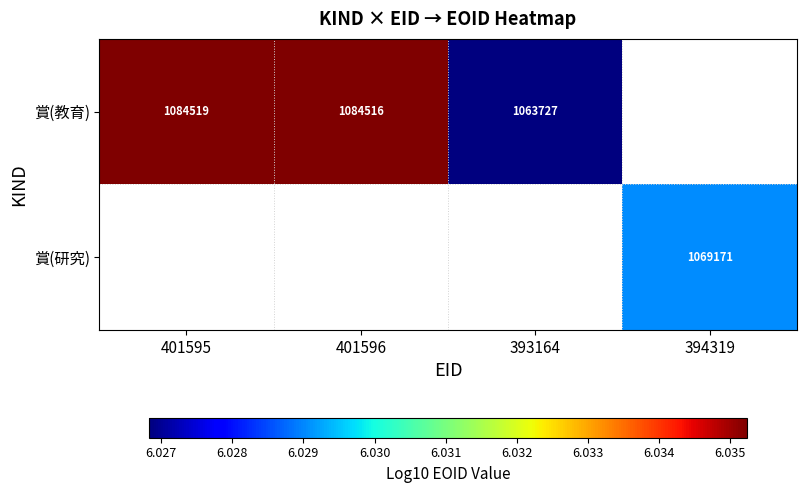

Is the value of 賞(研究) at 394319 greater than the value of 賞(教育) at 393164?

Yes